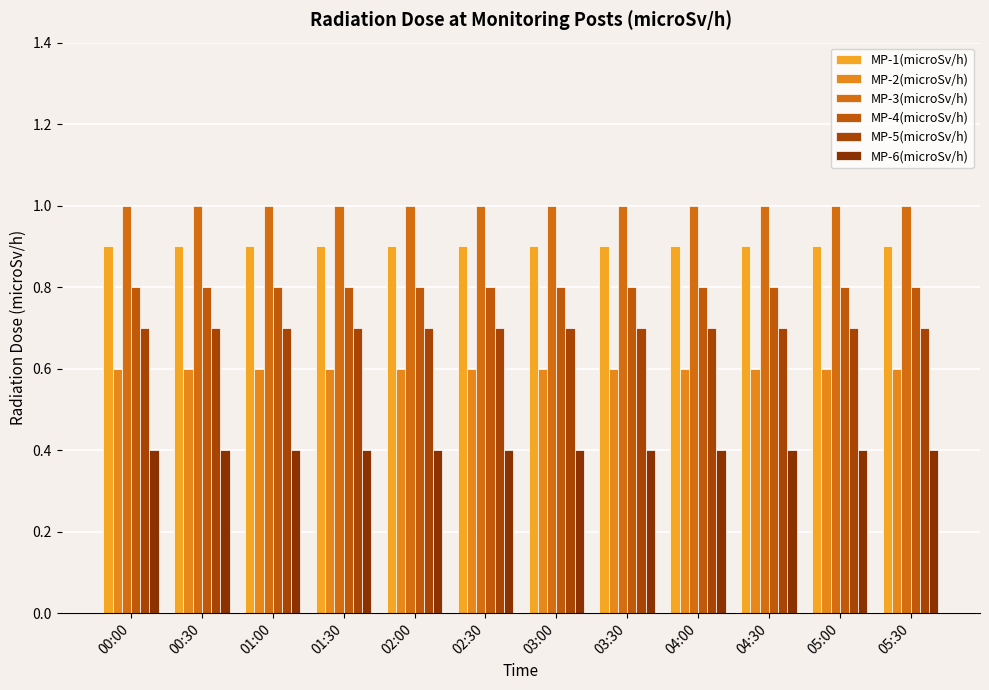

Is the value of MP-4(microSv/h) at 03:00 greater than the value of MP-5(microSv/h) at 01:00?

Yes